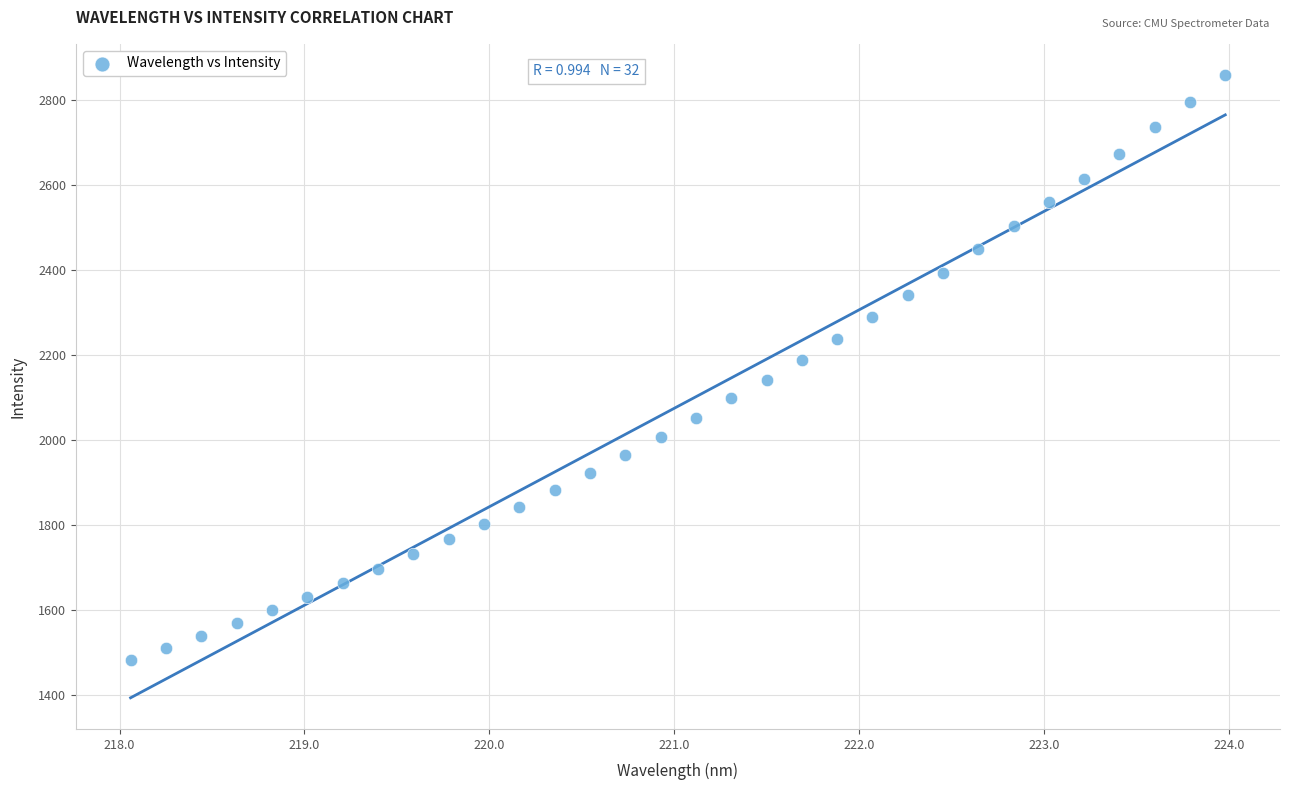

What is the range of Y values (max minus min)?

1377.1